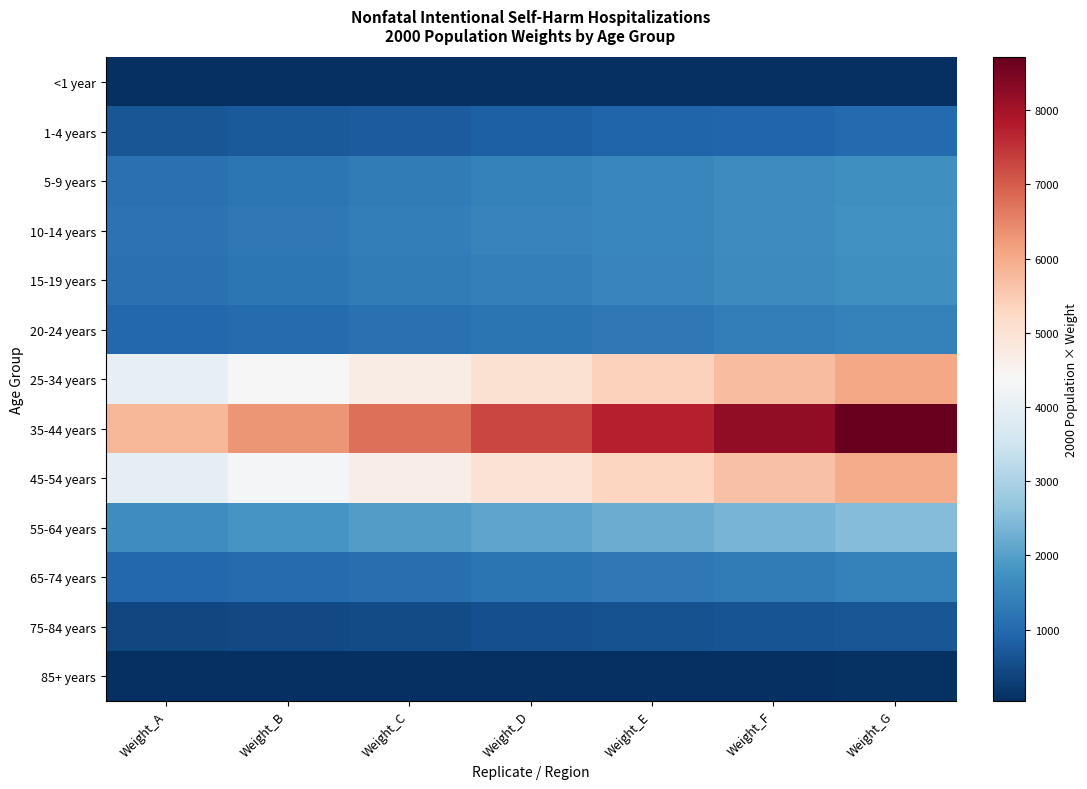

What is the smallest value displayed?

42.0